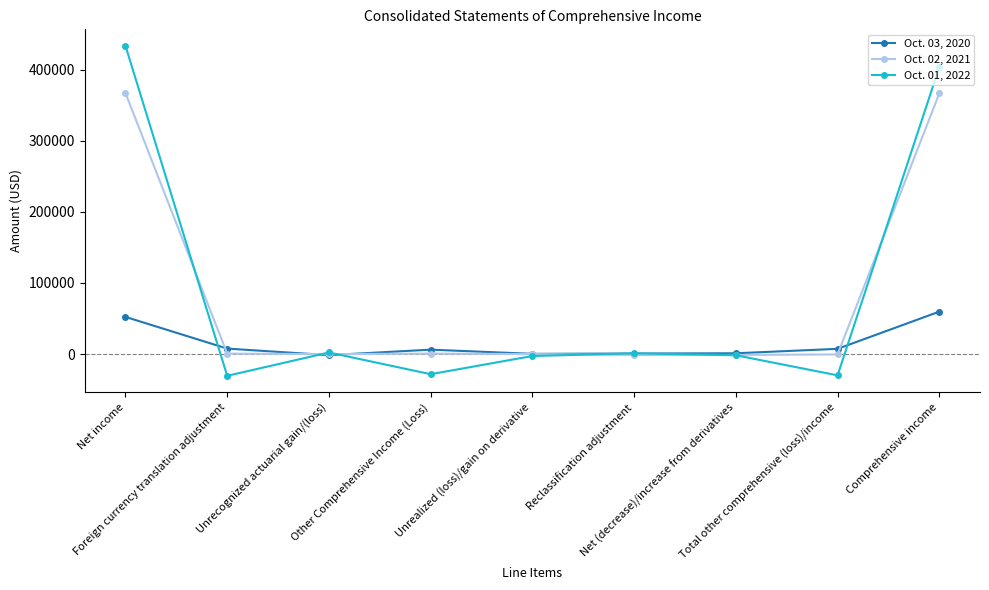

In Oct. 02, 2021, how many points are higher than both neighbors (excluding endpoints)?

1